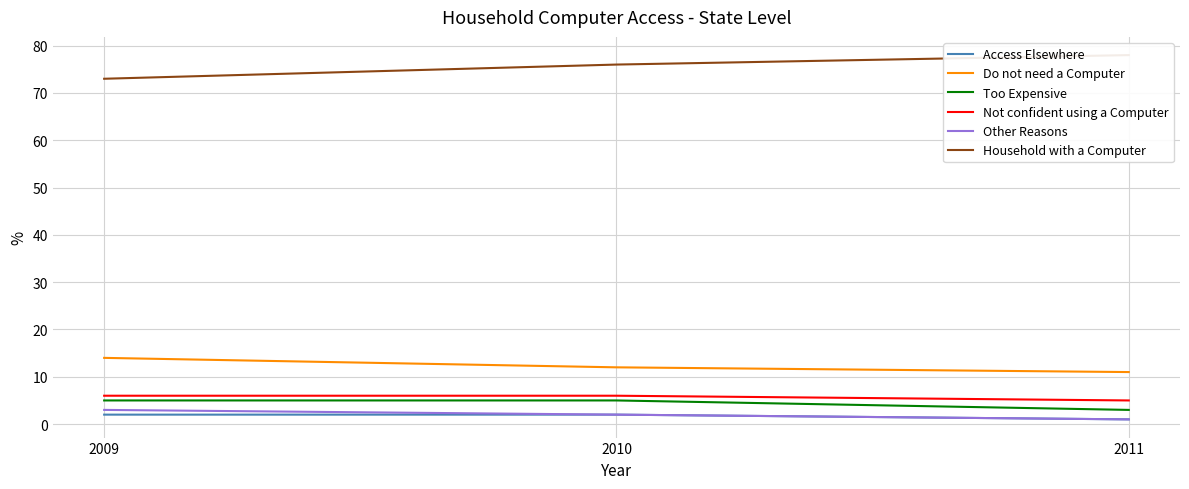

Is it true that Other Reasons equals 1 at 2010?

False